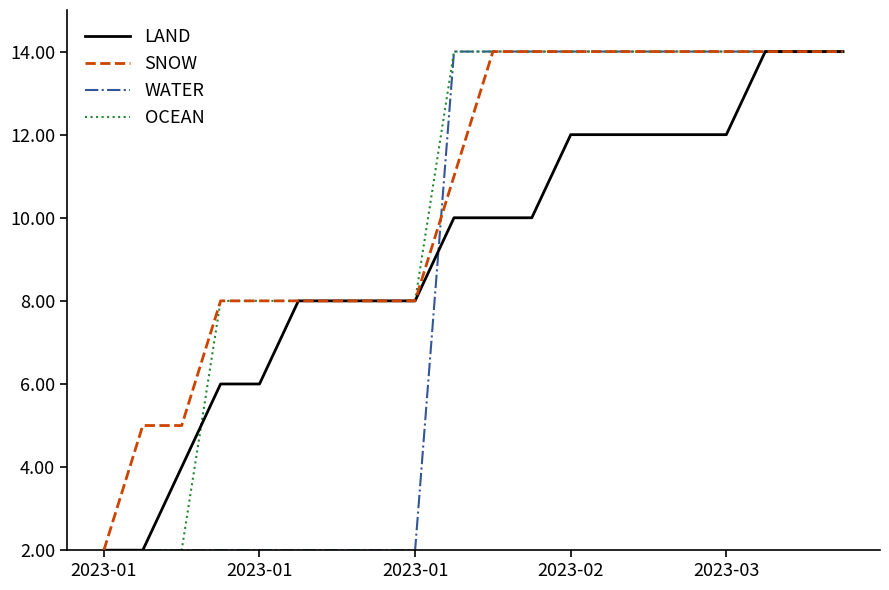

What is the maximum value for SNOW?

14